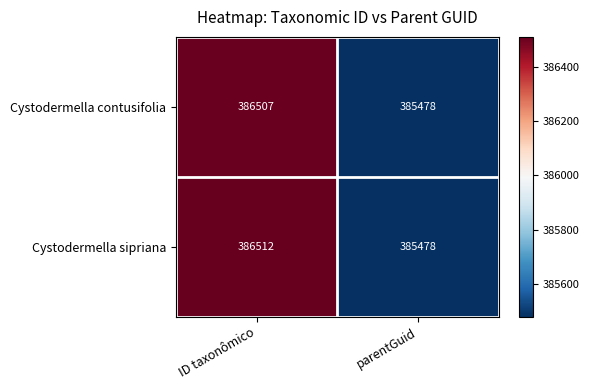

What is the approximate value of Cystodermella contusifolia at parentGuid?

385478